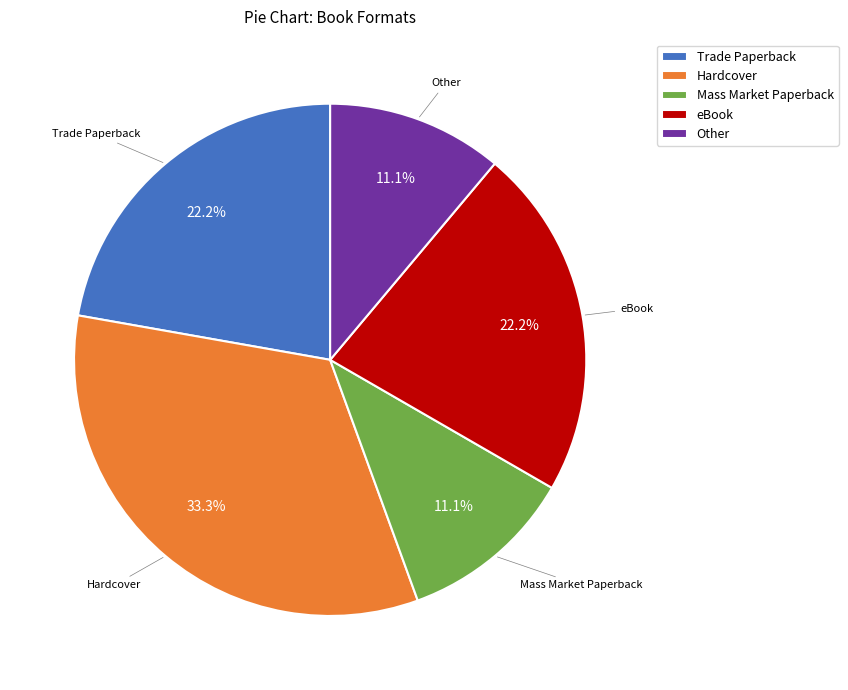

True or false: Mass Market Paperback accounts for 11% of the total.

True